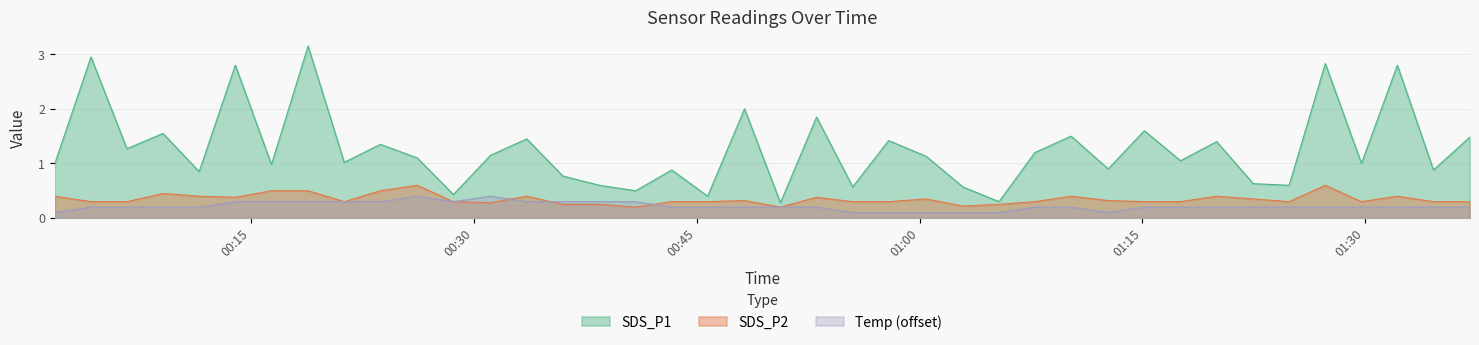

What position from the left is 01:20?

21